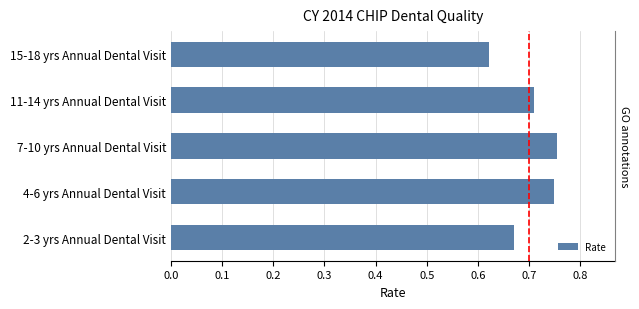

Reading left to right, transcribe all the data shown in this chart.

0.7	0.7	0.8	0.7	0.6